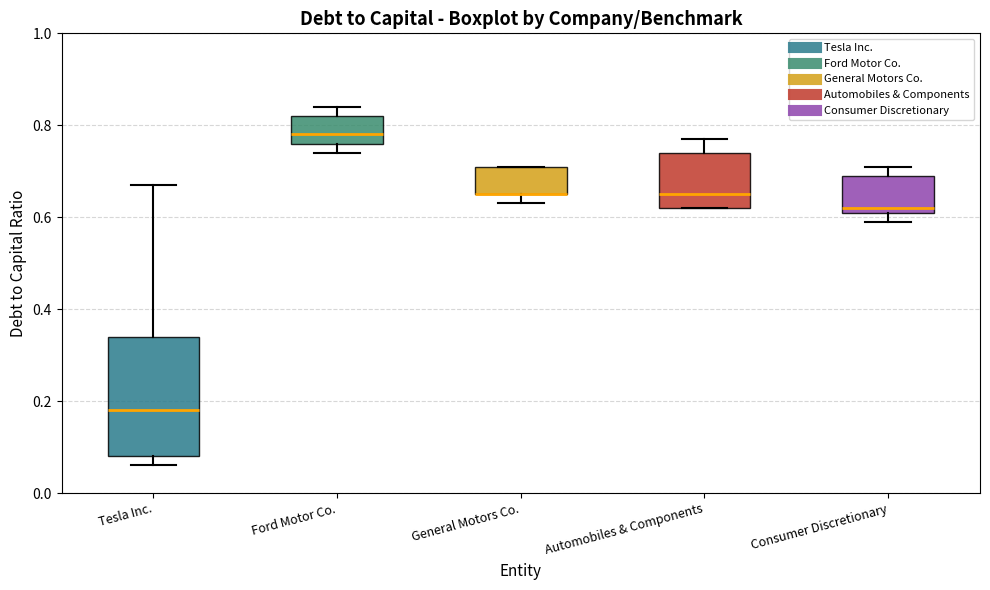

Reading left to right, read every box against the y-axis: the position of its median line, the range the box covers, and the ends of its whiskers. The values are not printed on the chart, so give them approximately, as read against the axis.

Tesla Inc.: median 0.18, box 0.08 to 0.34, whiskers 0.06 to 0.68
Ford Motor Co.: median 0.78, box 0.76 to 0.82, whiskers 0.74 to 0.84
General Motors Co.: median 0.66 (drawn on the box's lower edge), box 0.66 to 0.72, whiskers 0.64 to 0.72
Automobiles & Components: median 0.66, box 0.62 to 0.74, whiskers 0.62 to 0.78
Consumer Discretionary: median 0.62 (just above the box's lower edge), box 0.62 to 0.70, whiskers 0.60 to 0.72